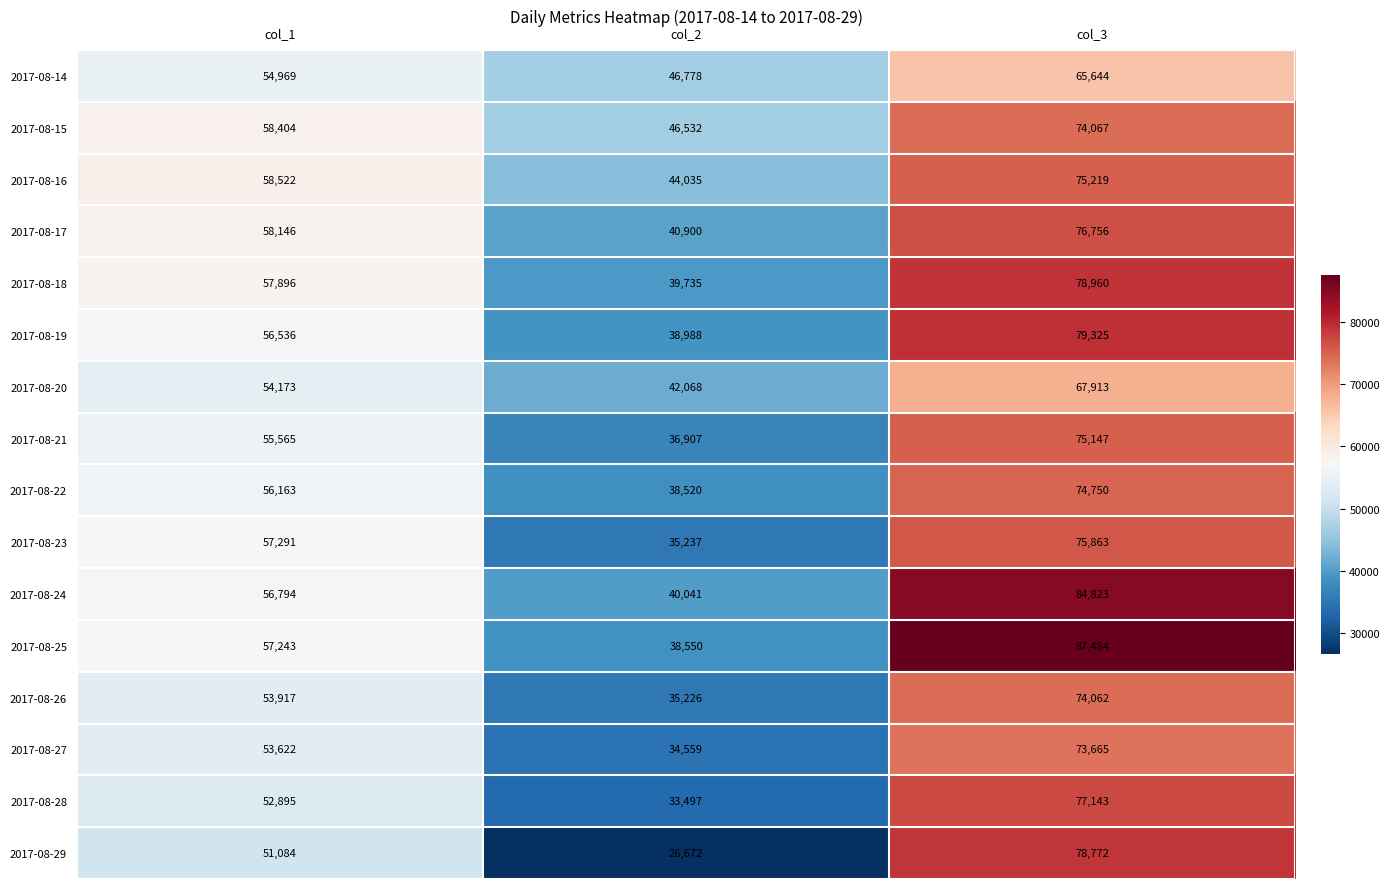

What is the difference between the maximum and minimum values in the 2017-08-26 series?

38836